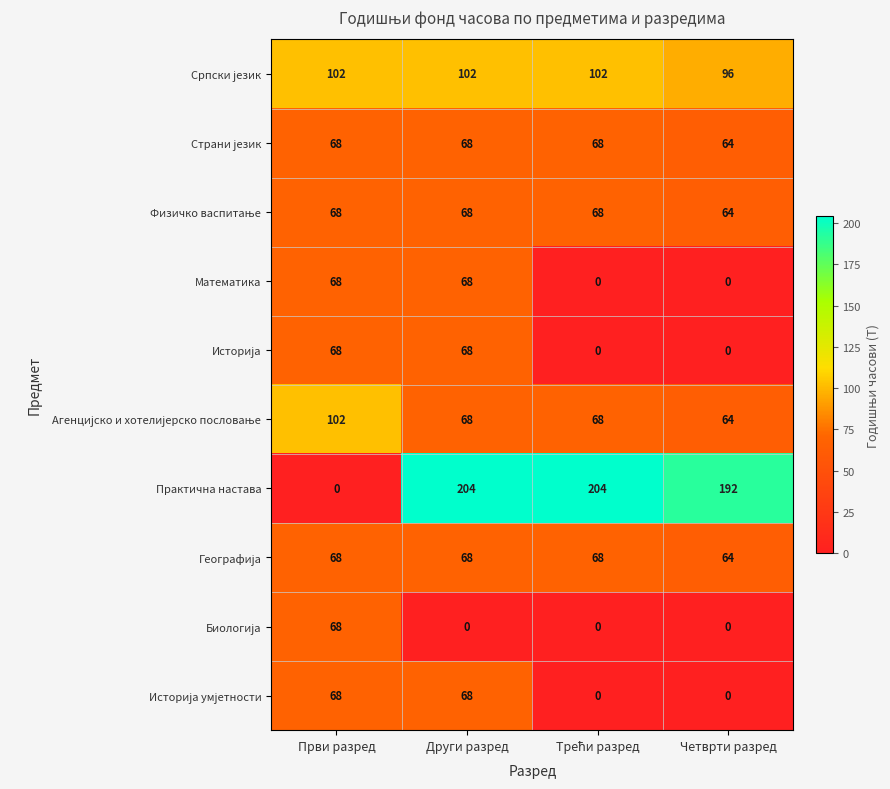

What is the difference between the maximum and second lowest values in the Практична настава series?

12